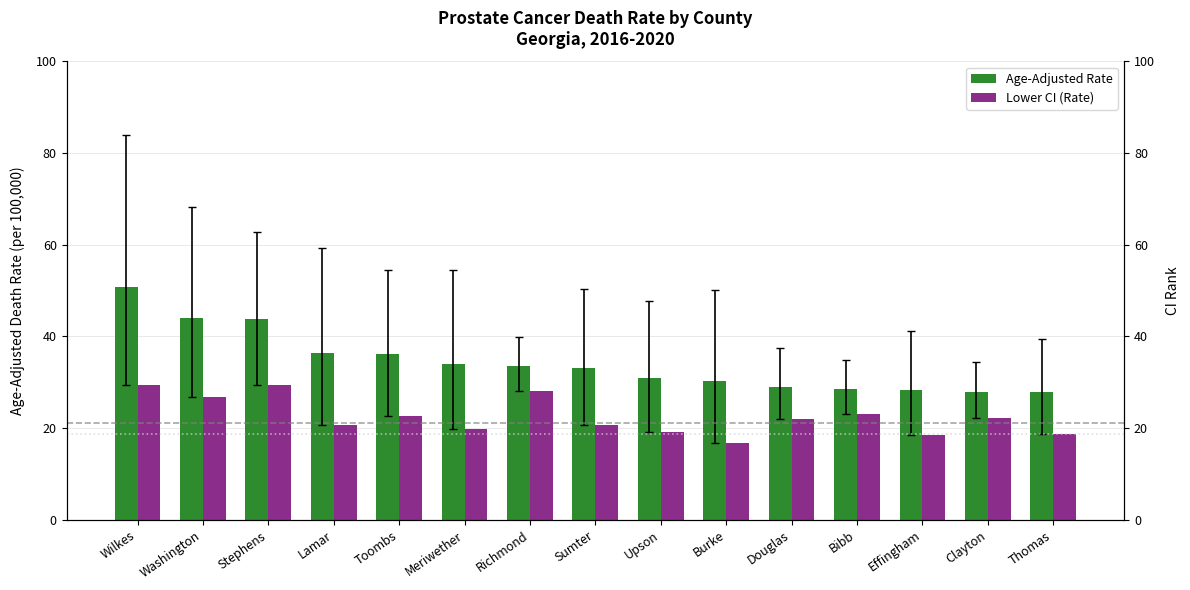

What is the spread (max minus min) of values at Thomas?

9.0